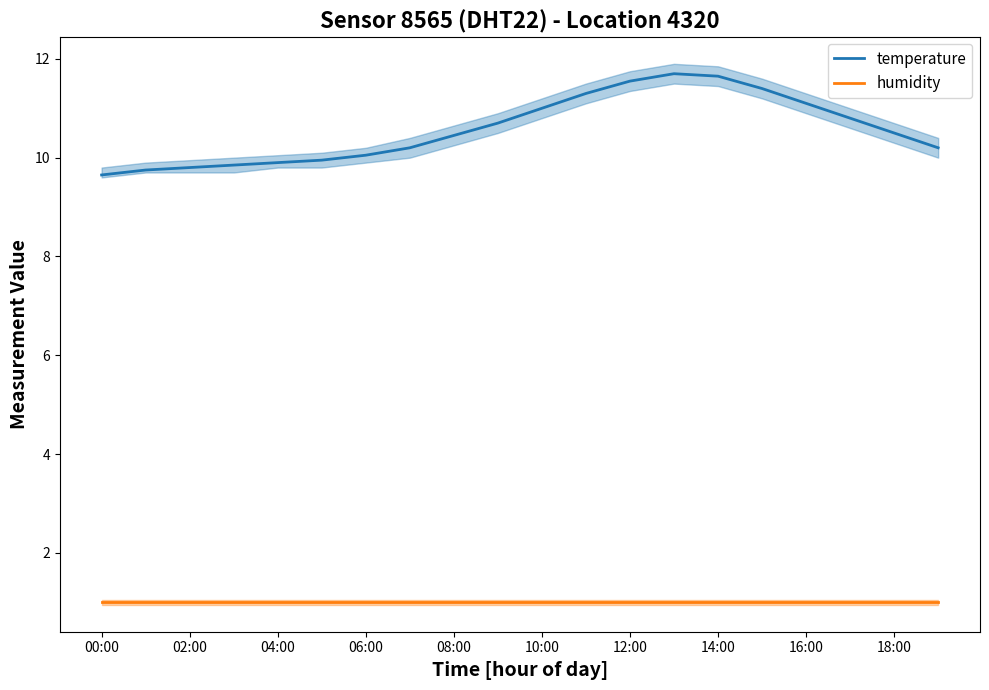

What is the sum of the temperature values at 04:00 and 18:00?

20.4